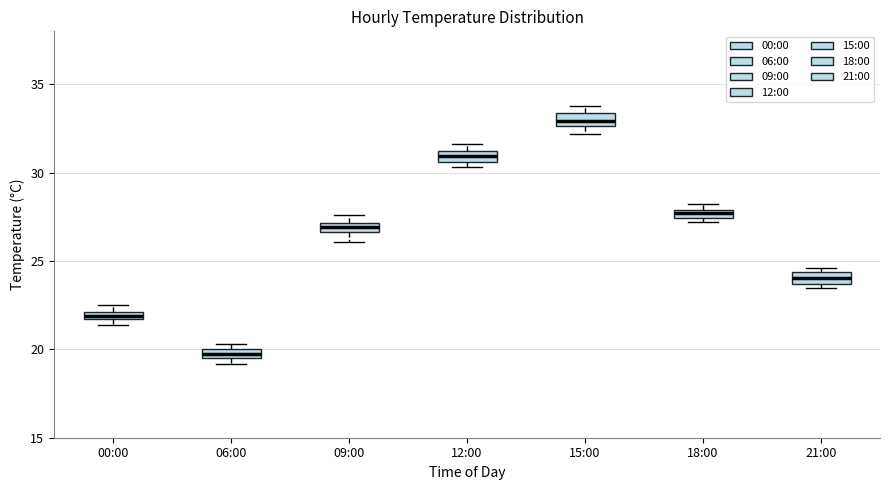

Where is the upper edge of the box for 12:00 on the y-axis? The values are not printed on the chart, so give them approximately, as read against the axis.

31.0